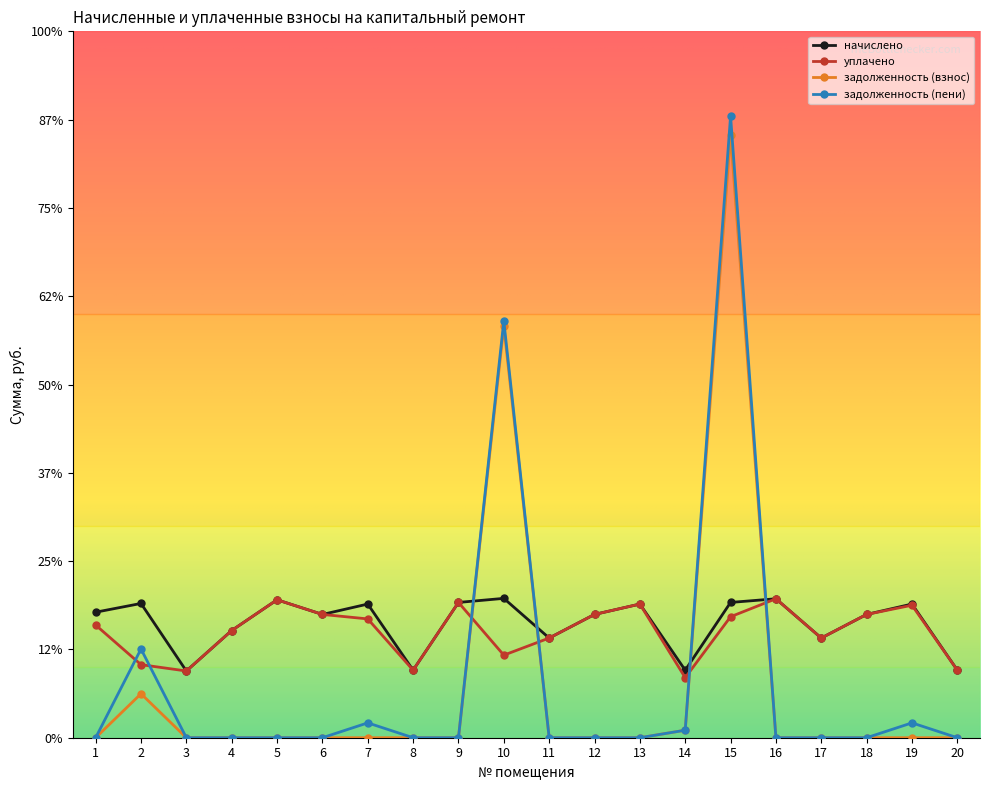

True or false: задолженность (взнос) and начислено cross at least once.

True